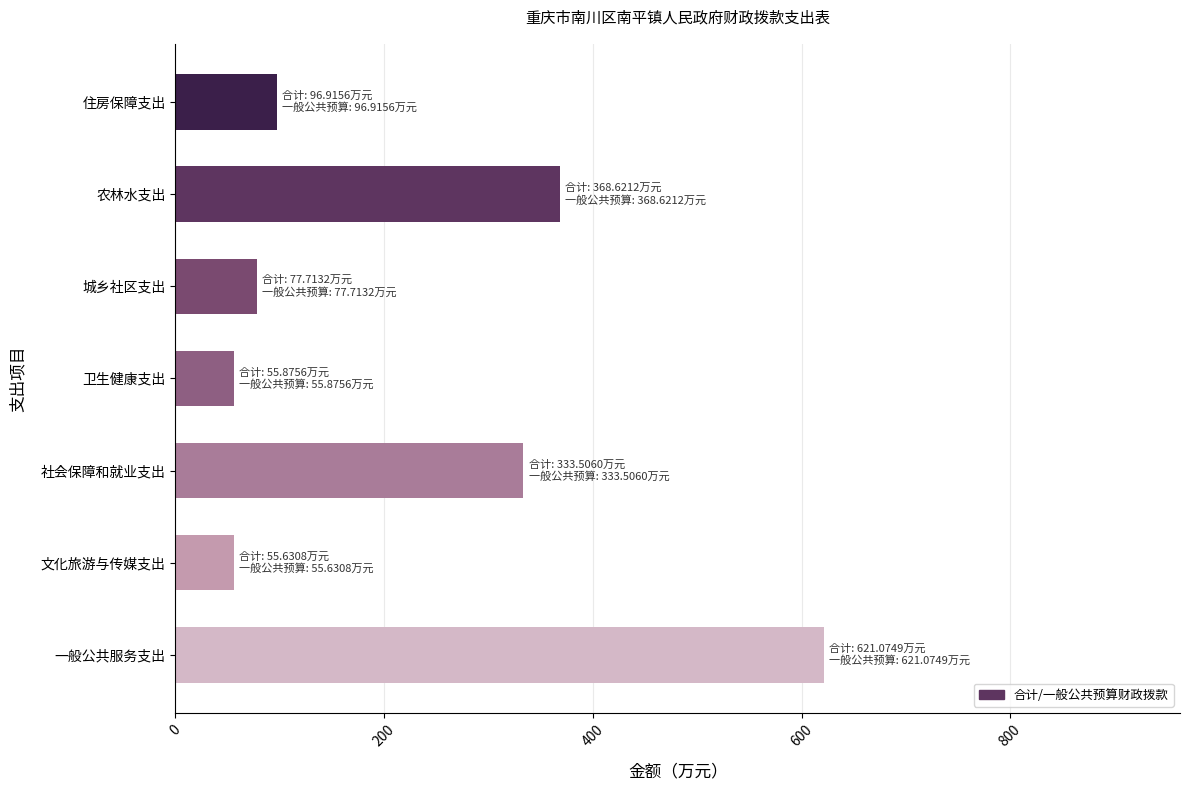

What is the change in value from 文化旅游与传媒支出 to 住房保障支出?

+41.3